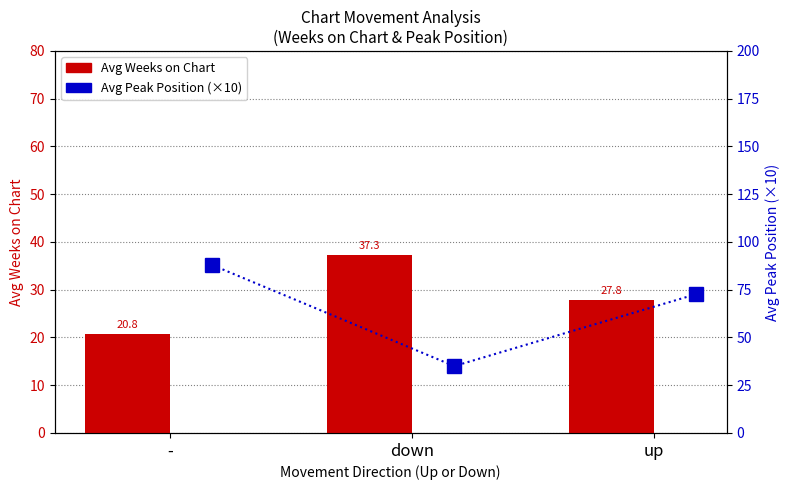

What is the total value across all series at up?

100.5